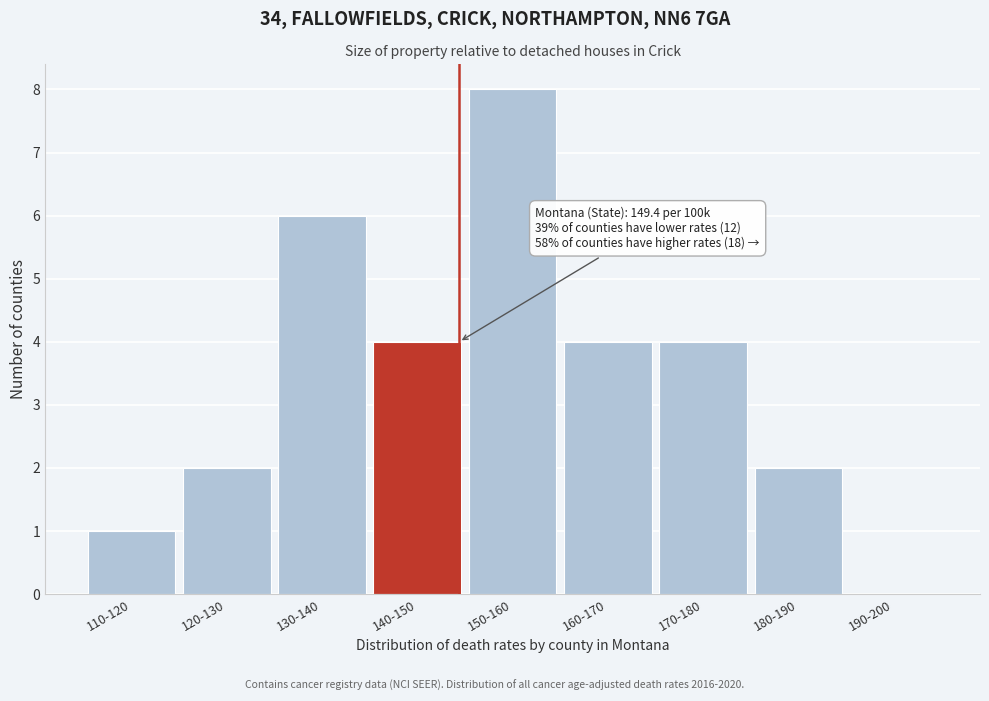

Reading left to right, extract all data points from this chart.

110-120=1	120-130=2	130-140=6	140-150=4	150-160=8	160-170=4	170-180=4	180-190=2	190-200=0